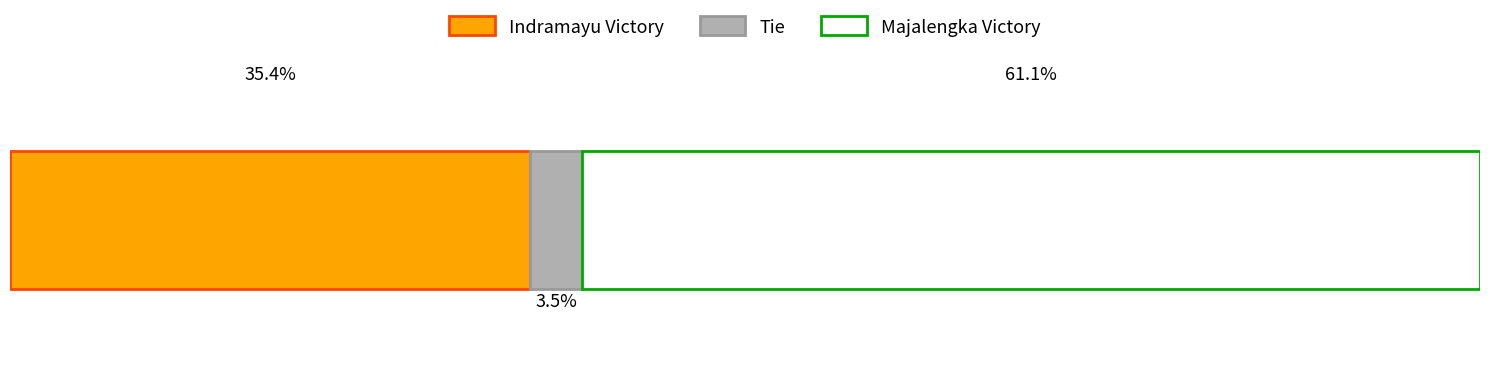

What are all the series names shown in the legend?

Indramayu Victory, Tie, Majalengka Victory